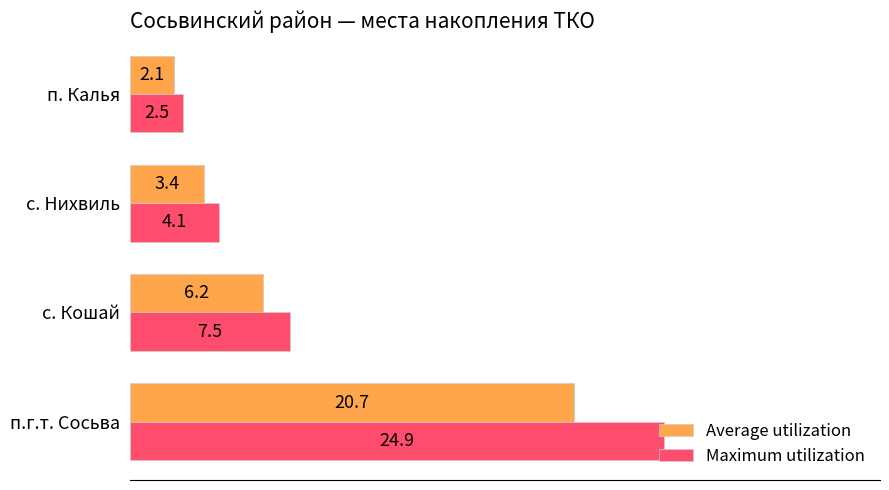

At which category does the chart reach its minimum across all series?

п. Калья